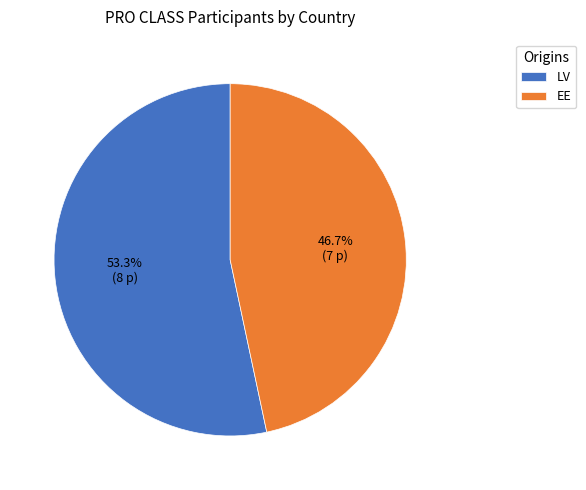

What percentage do LV and EE together represent?

100.0%